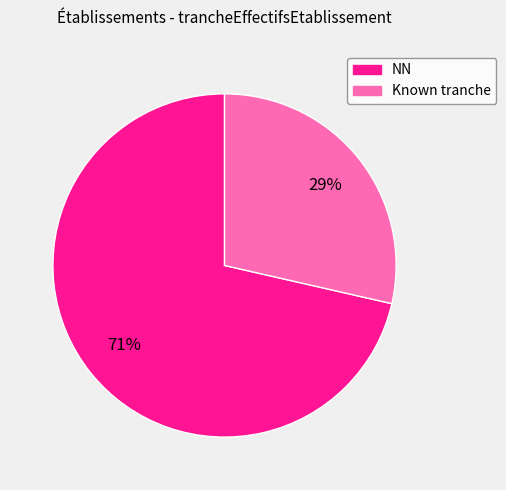

Is there any slice that represents more than half of the pie?

Yes